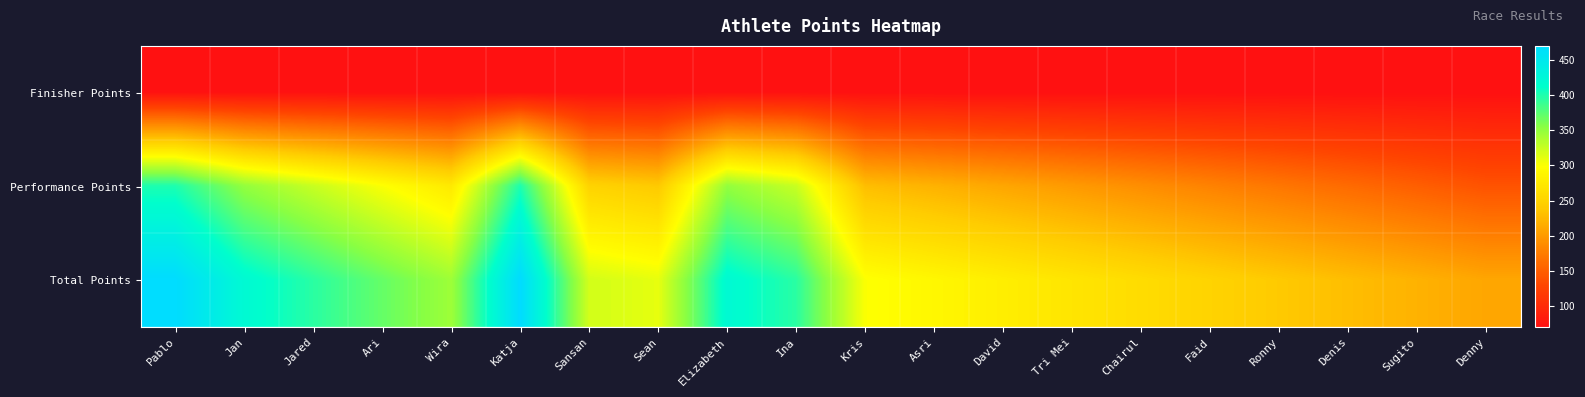

What is the total value across all series at Elizabeth?

840